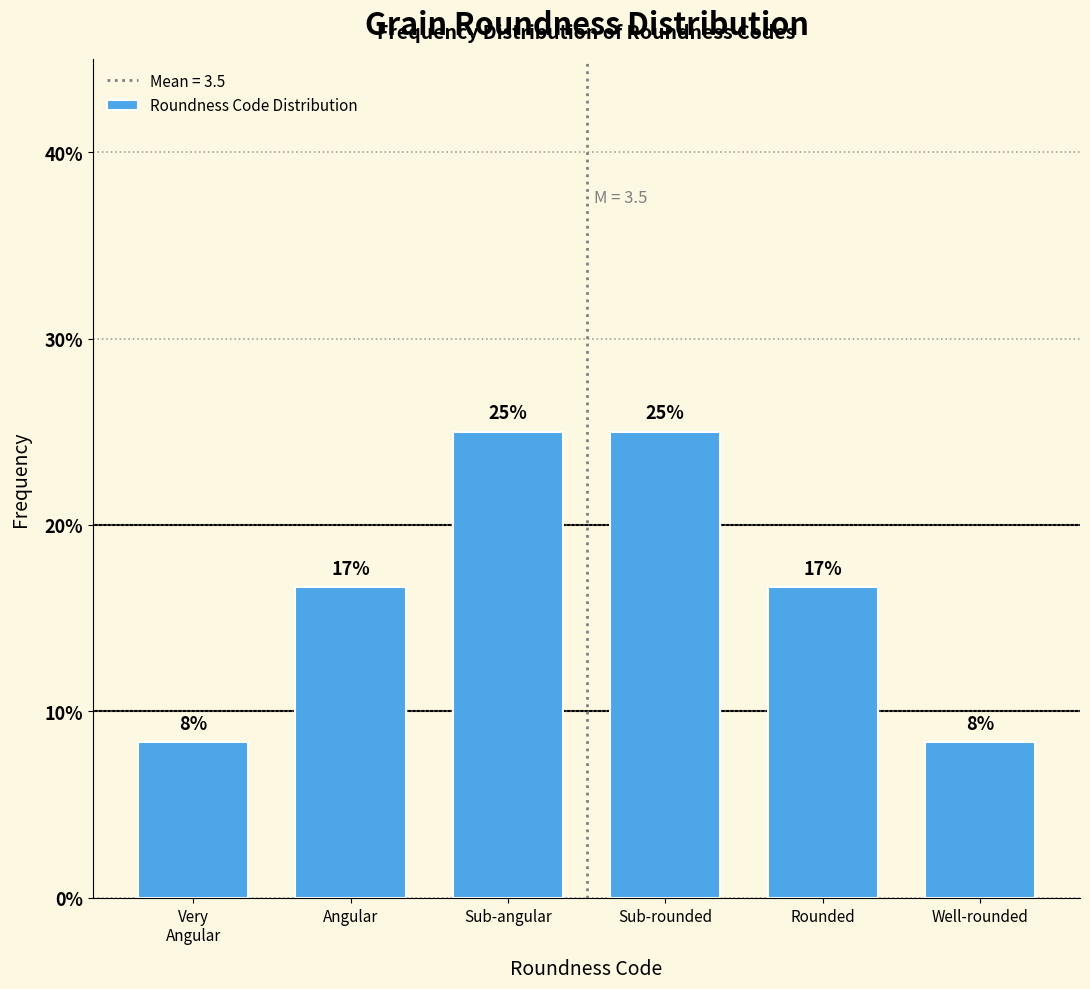

Does the chart contain any negative values?

No